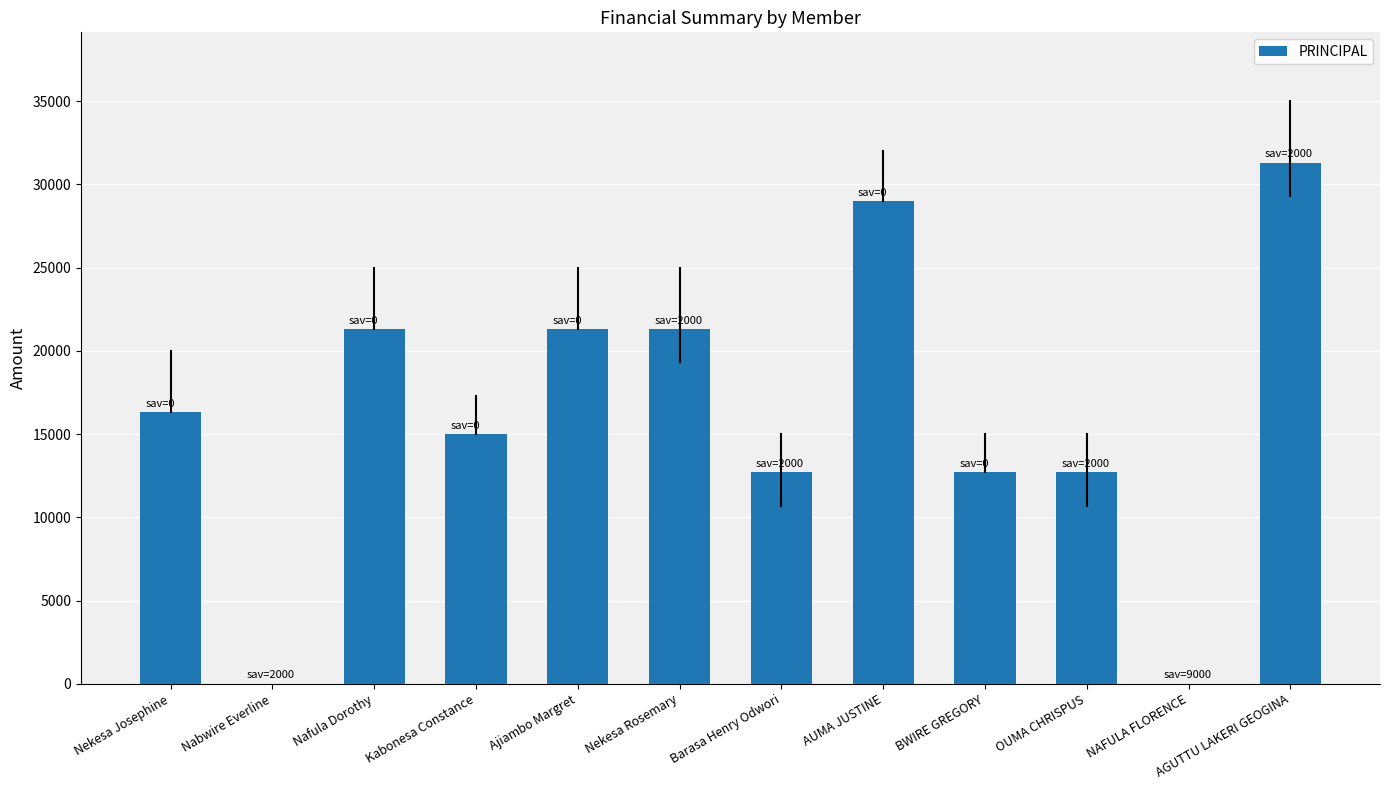

At which category does the chart reach its peak across all series?

AGUTTU LAKERI GEOGINA